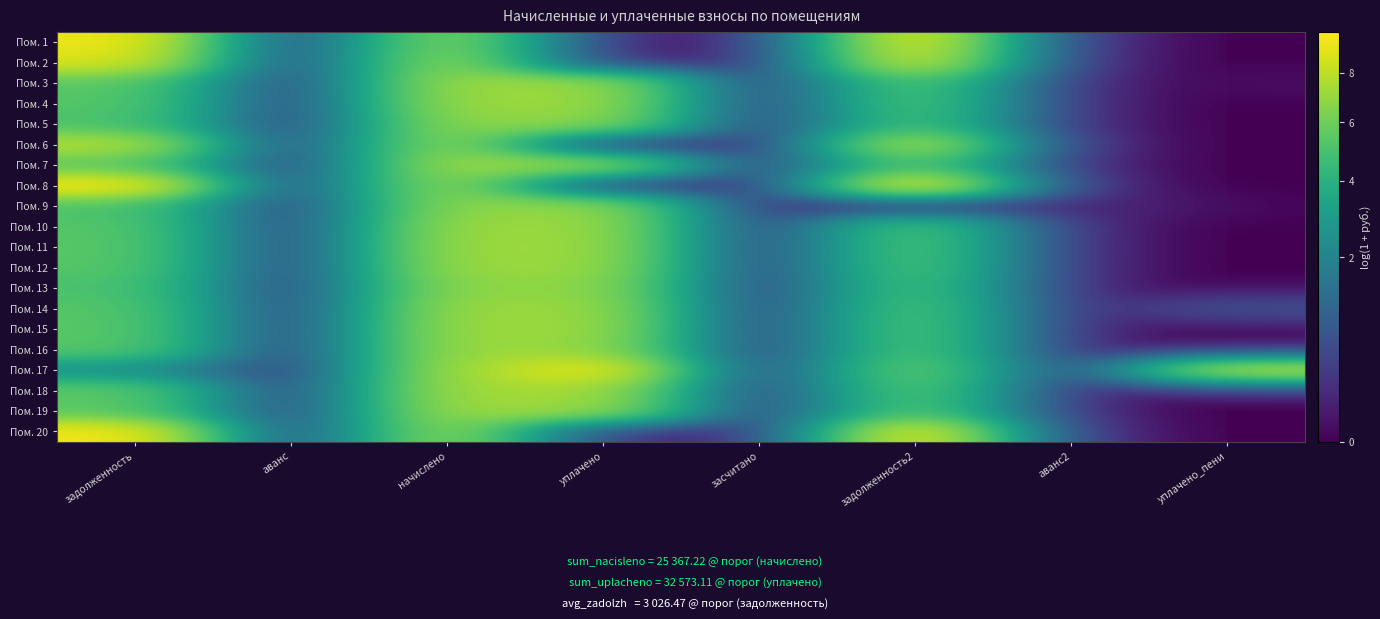

Reading left to right, list all the values displayed in this chart.

Пом. 1: задолженность=9.5	аванс=0.0	начислено=6.8	уплачено=0.0	засчитано=0.0	задолженность2=9.5	аванс2=0.0	уплачено_пени=0.0
Пом. 2: задолженность=8.8	аванс=0.0	начислено=7.2	уплачено=0.0	засчитано=0.0	задолженность2=8.9	аванс2=0.0	уплачено_пени=0.0
Пом. 3: задолженность=5.5	аванс=0.0	начислено=7.2	уплачено=7.2	засчитано=0.0	задолженность2=5.5	аванс2=0.0	уплачено_пени=0.0
Пом. 4: задолженность=5.4	аванс=0.0	начислено=7.2	уплачено=7.2	засчитано=0.0	задолженность2=5.4	аванс2=0.0	уплачено_пени=0.0
Пом. 5: задолженность=5.1	аванс=0.0	начислено=6.9	уплачено=6.9	засчитано=0.0	задолженность2=5.1	аванс2=0.0	уплачено_пени=0.0
Пом. 6: задолженность=7.9	аванс=0.0	начислено=7.2	уплачено=0.0	засчитано=0.0	задолженность2=8.1	аванс2=0.0	уплачено_пени=0.0
Пом. 7: задолженность=5.5	аванс=0.0	начислено=7.2	уплачено=7.2	засчитано=0.0	задолженность2=5.5	аванс2=0.0	уплачено_пени=0.0
Пом. 8: задолженность=9.8	аванс=0.0	начислено=7.2	уплачено=0.0	засчитано=0.0	задолженность2=9.9	аванс2=0.0	уплачено_пени=0.0
Пом. 9: задолженность=5.1	аванс=0.0	начислено=6.9	уплачено=7.0	засчитано=0.0	задолженность2=0.0	аванс2=0.1	уплачено_пени=0.0
Пом. 10: задолженность=5.4	аванс=0.0	начислено=7.2	уплачено=7.2	засчитано=0.0	задолженность2=5.4	аванс2=0.0	уплачено_пени=0.0
Пом. 11: задолженность=5.5	аванс=0.0	начислено=7.2	уплачено=7.2	засчитано=0.0	задолженность2=5.5	аванс2=0.0	уплачено_пени=0.0
Пом. 12: задолженность=5.4	аванс=0.0	начислено=7.2	уплачено=7.2	засчитано=0.0	задолженность2=5.4	аванс2=0.0	уплачено_пени=0.0
Пом. 13: задолженность=5.1	аванс=0.0	начислено=6.9	уплачено=6.9	засчитано=0.0	задолженность2=5.1	аванс2=0.0	уплачено_пени=0.0
Пом. 14: задолженность=5.4	аванс=0.0	начислено=7.2	уплачено=7.2	засчитано=0.0	задолженность2=5.4	аванс2=0.0	уплачено_пени=0.6
Пом. 15: задолженность=5.5	аванс=0.0	начислено=7.2	уплачено=7.2	засчитано=0.0	задолженность2=5.5	аванс2=0.0	уплачено_пени=0.0
Пом. 16: задолженность=5.4	аванс=0.0	начислено=7.2	уплачено=7.0	засчитано=0.0	задолженность2=5.4	аванс2=0.0	уплачено_пени=0.0
Пом. 17: задолженность=2.5	аванс=0.0	начислено=7.2	уплачено=9.6	засчитано=0.0	задолженность2=6.1	аванс2=0.0	уплачено_пени=8.0
Пом. 18: задолженность=5.6	аванс=0.0	начислено=7.4	уплачено=7.4	засчитано=0.0	задолженность2=5.6	аванс2=0.0	уплачено_пени=0.0
Пом. 19: задолженность=5.5	аванс=0.0	начислено=7.2	уплачено=7.2	засчитано=0.0	задолженность2=5.5	аванс2=0.0	уплачено_пени=0.0
Пом. 20: задолженность=9.6	аванс=0.0	начислено=7.2	уплачено=0.0	засчитано=0.0	задолженность2=9.7	аванс2=0.0	уплачено_пени=0.0